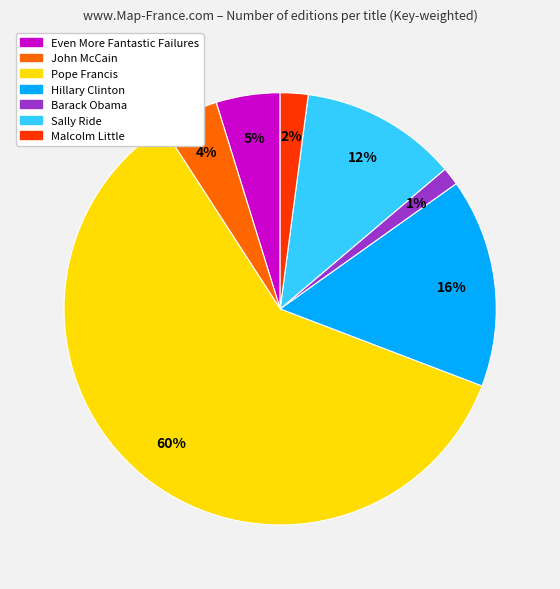

Which category has the biggest portion of the pie?

Pope Francis